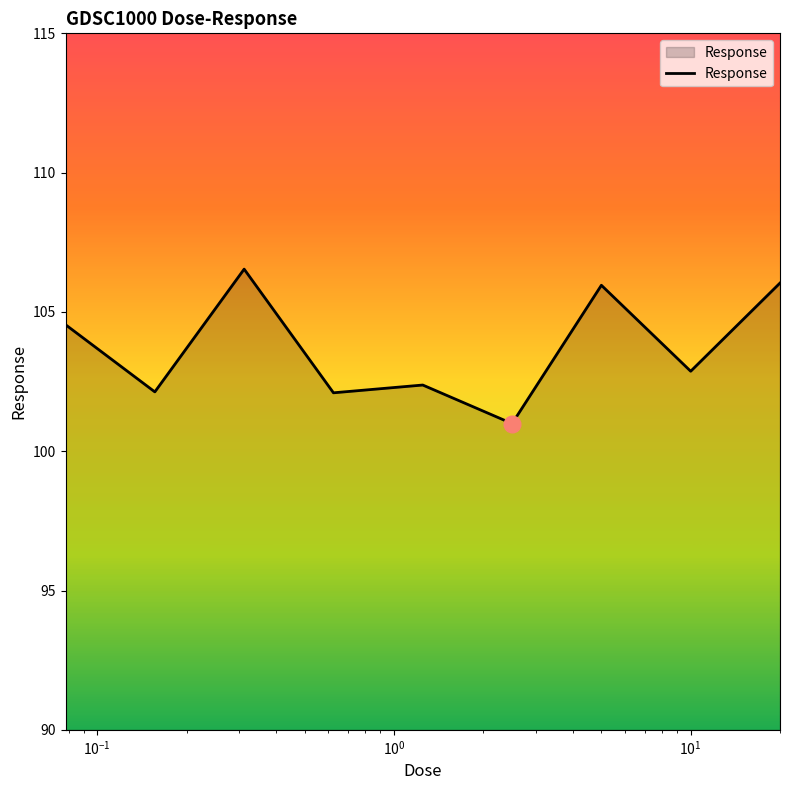

How many lines are shown in the chart?

1